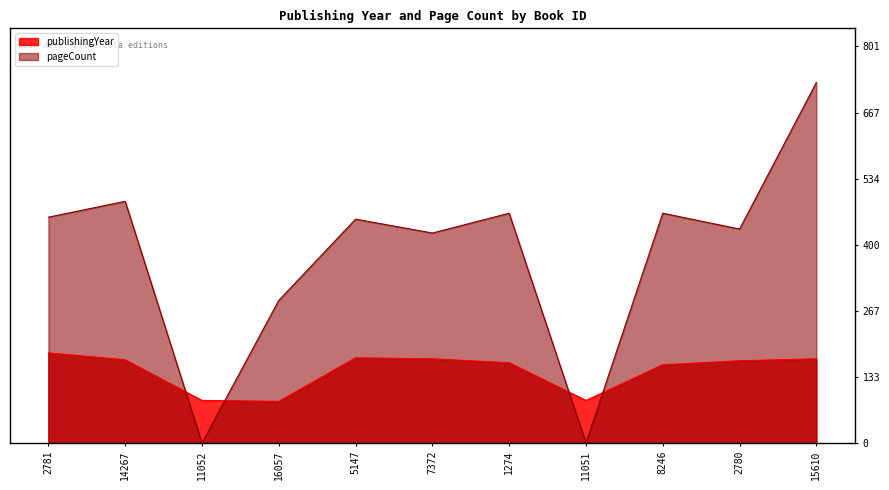

True or false: pageCount has a value of 432 at 2780.

True